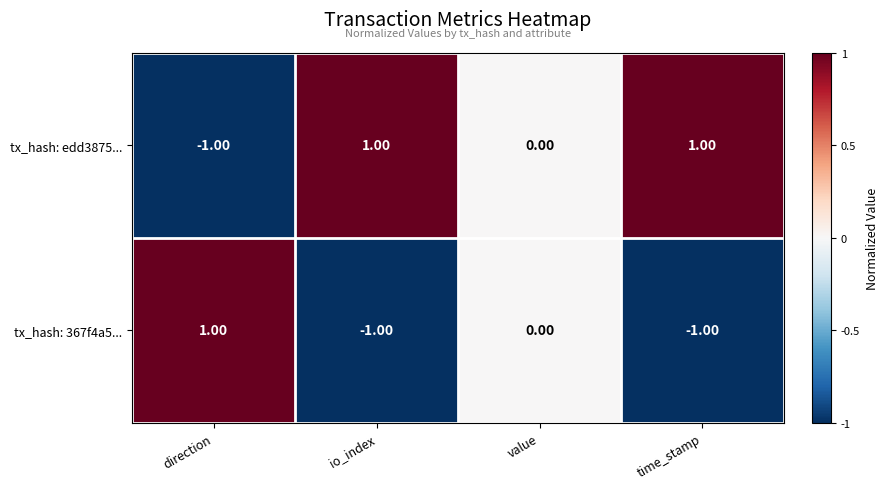

Which category has the lowest value in the tx_hash: edd3875... series?

direction